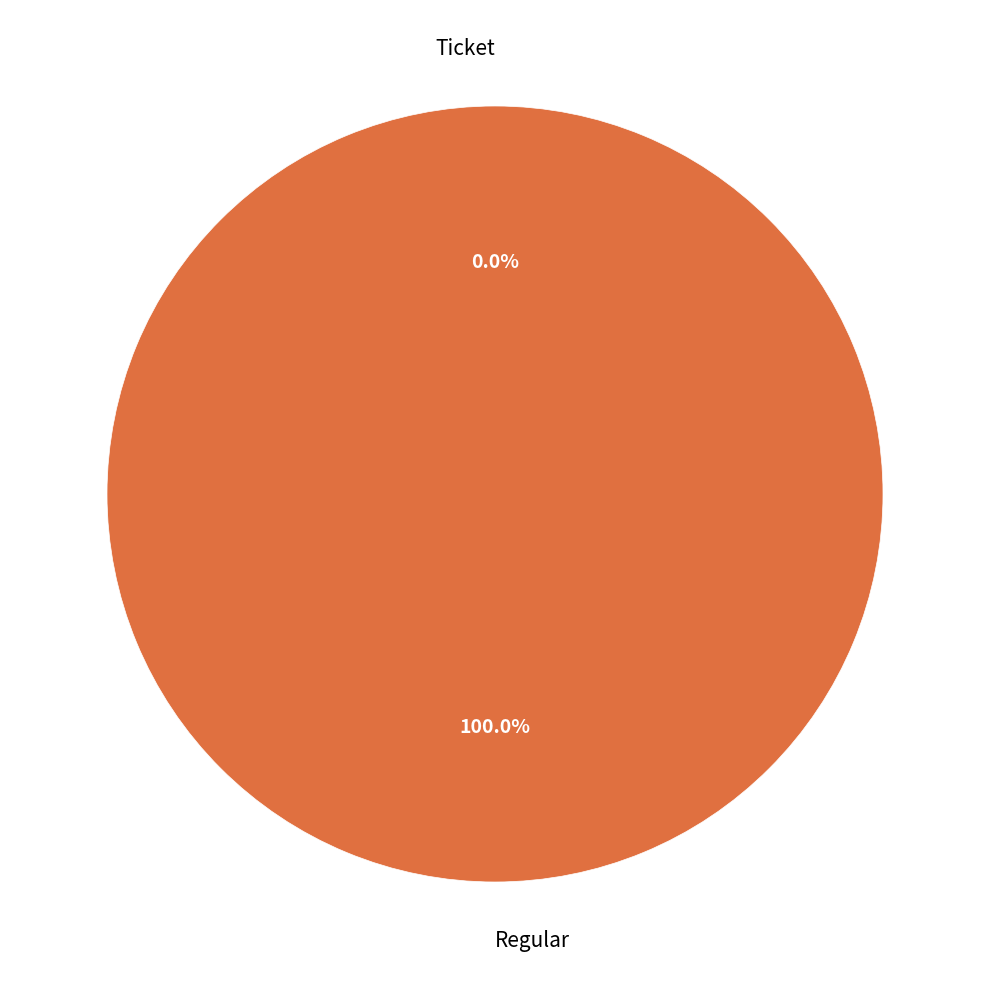

To the nearest percent, what is the average slice percentage?

50%